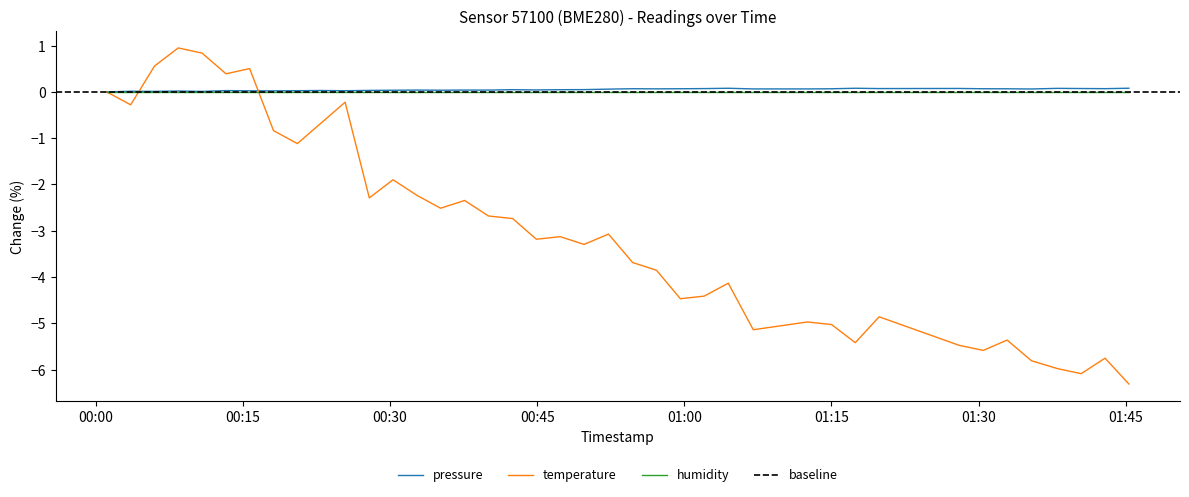

What is the minimum value for temperature?

-6.3